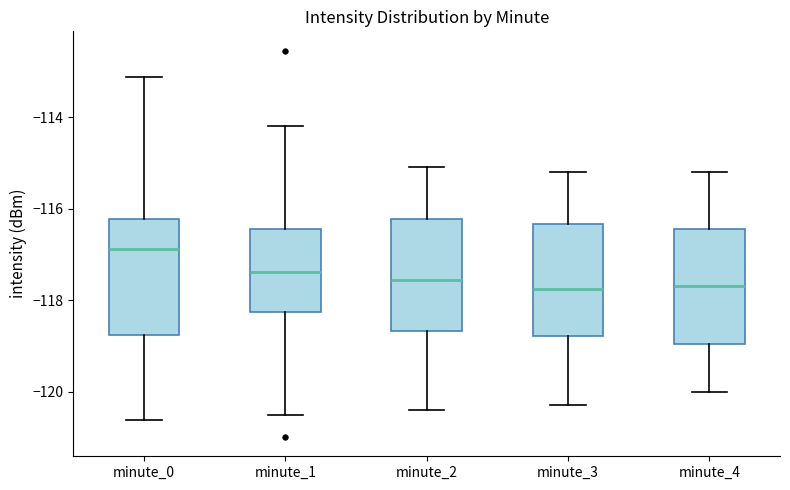

Where does the upper whisker of the box for minute_0 end on the y-axis? The values are not printed on the chart, so give them approximately, as read against the axis.

-113.2